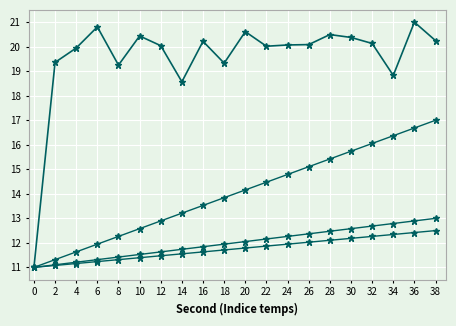

How many lines are shown in the chart?

4